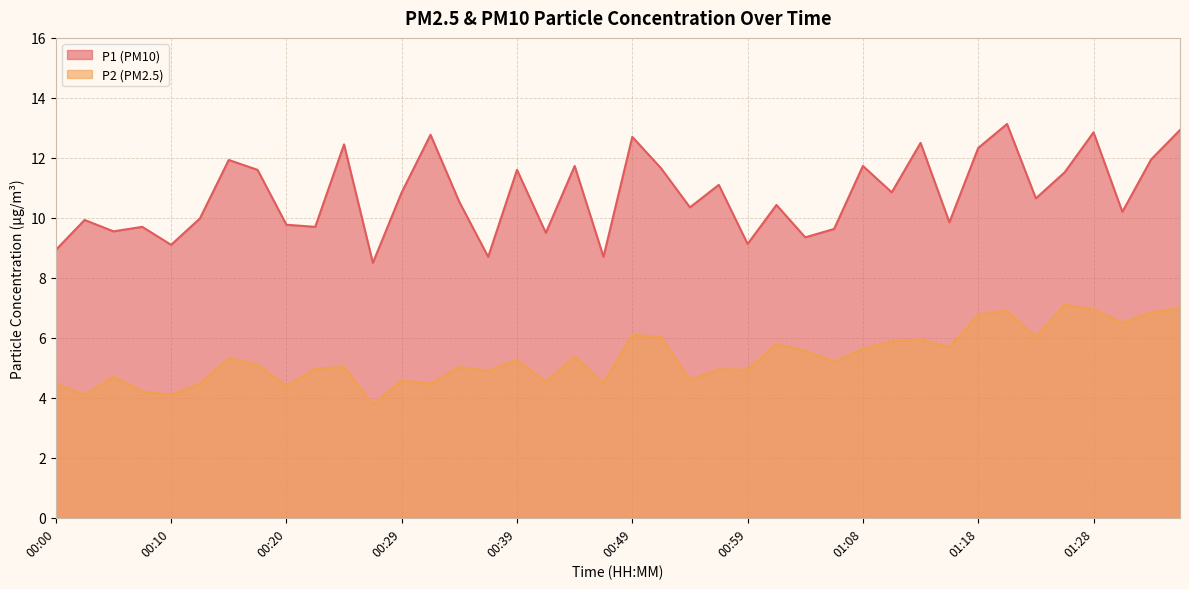

What is the maximum value for P1?

13.1